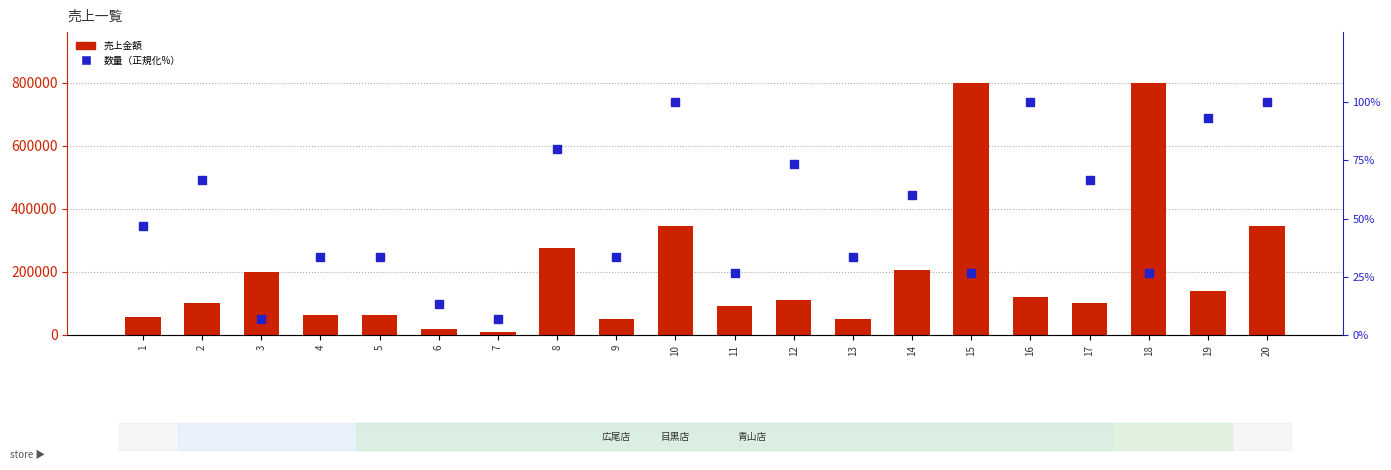

Which category has the highest value in the 数量 series?

10